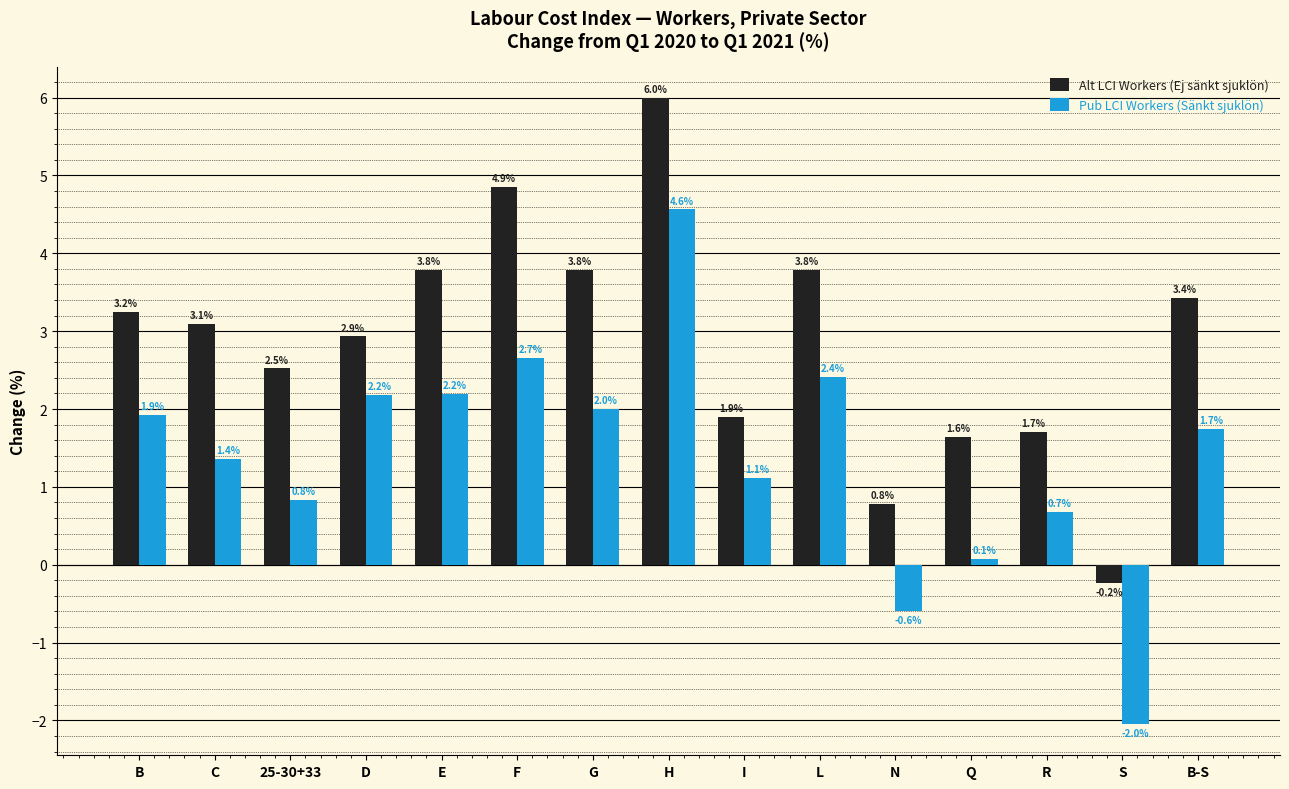

At F, list the series in order from smallest to largest.

Pub LCI Workers (Sänkt sjuklön), Alt LCI Workers (Ej sänkt sjuklön)